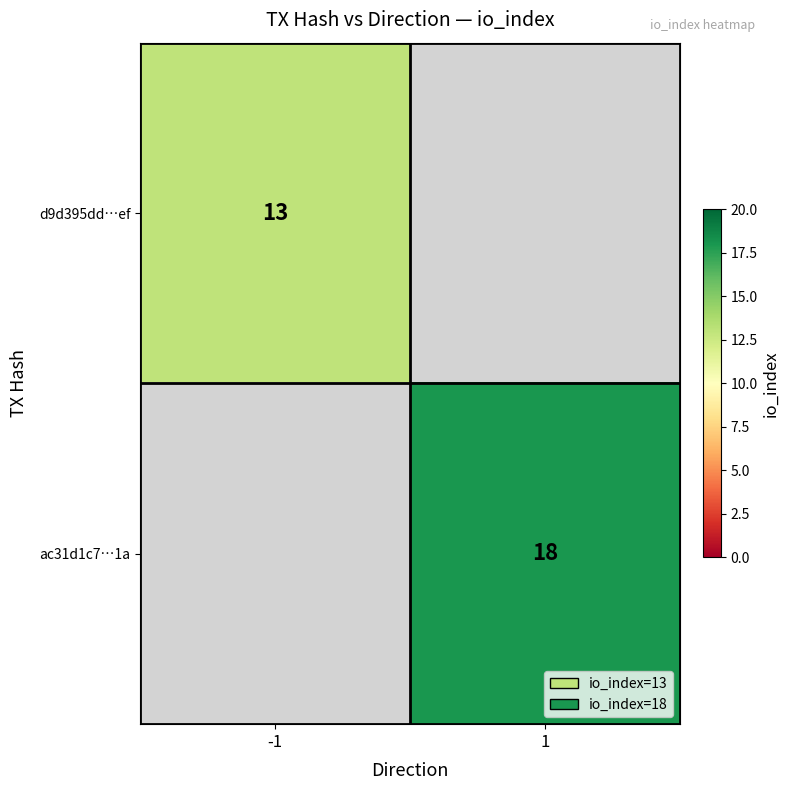

Which has a higher value, -1 or 1?

1